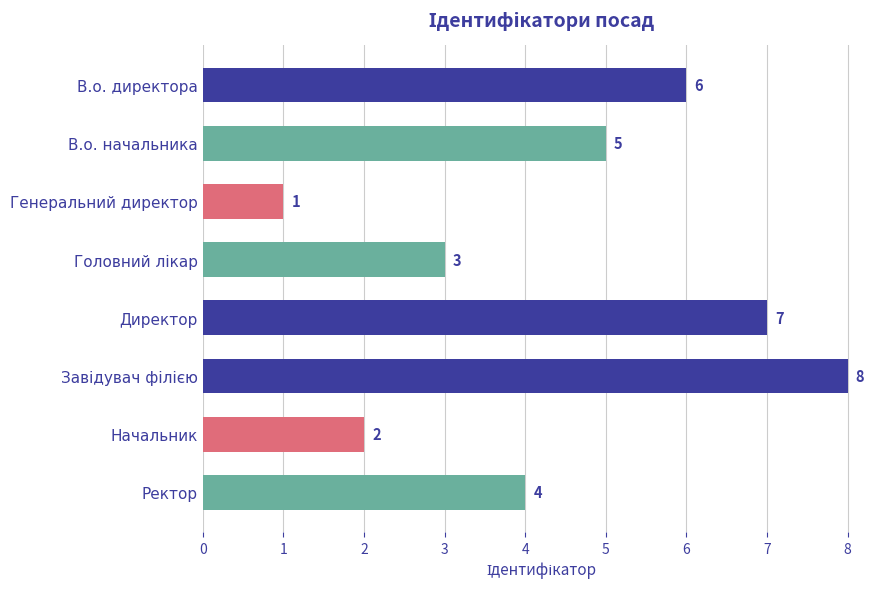

What is the sum of the values at В.о. директора and Ректор?

10